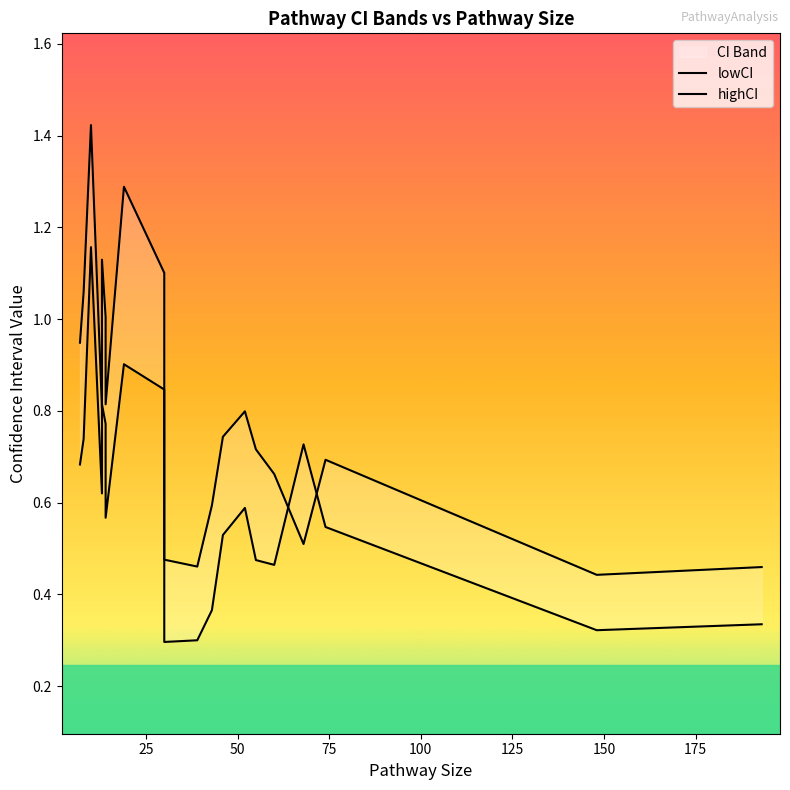

Count the lowCI values in the range 0 to 1.

19